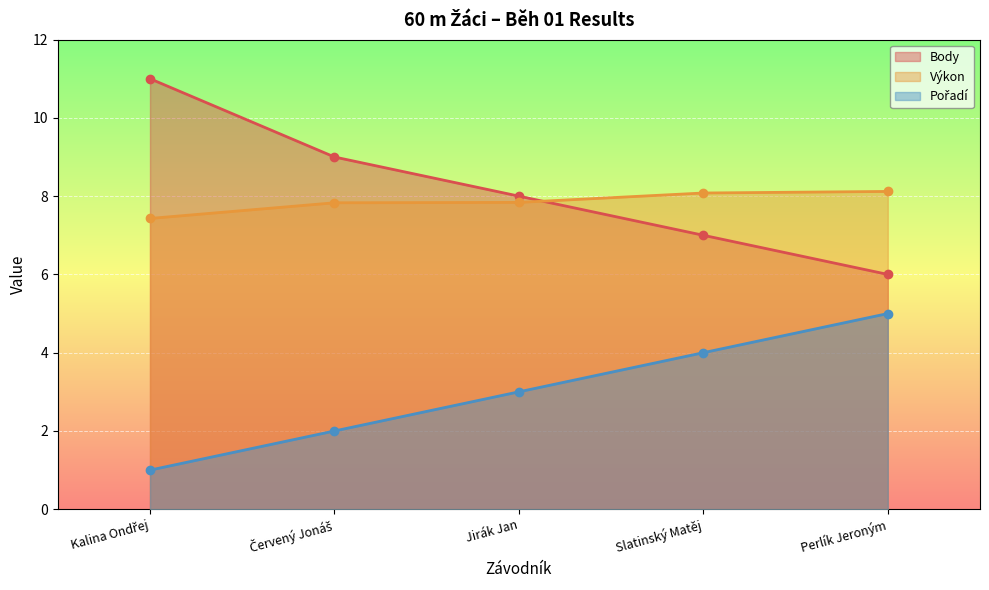

Where is Výkon nearest to the value 7?

Kalina Ondřej